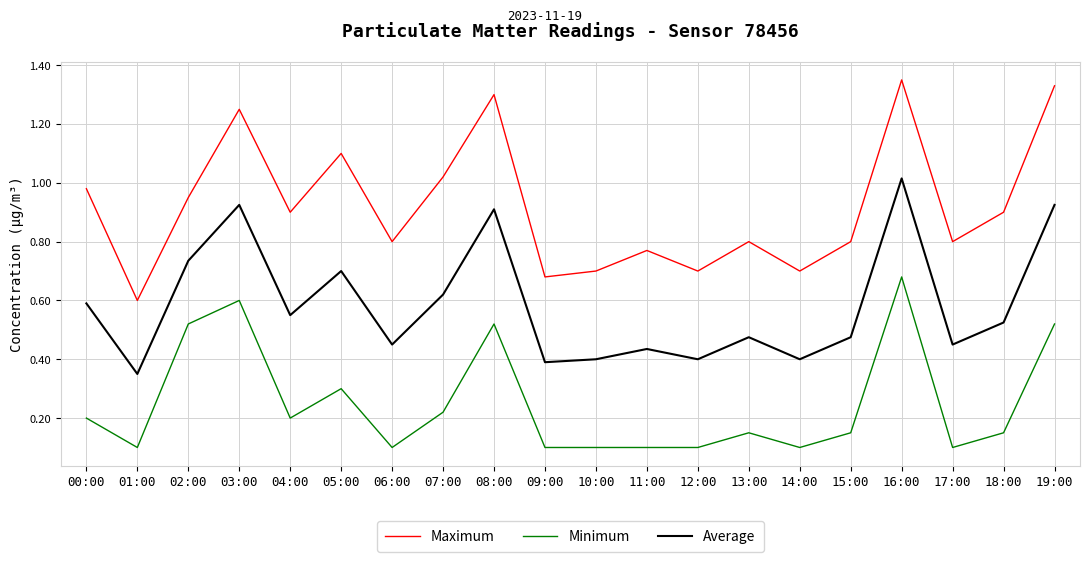

True or false: Maximum and Minimum intersect in this chart.

False